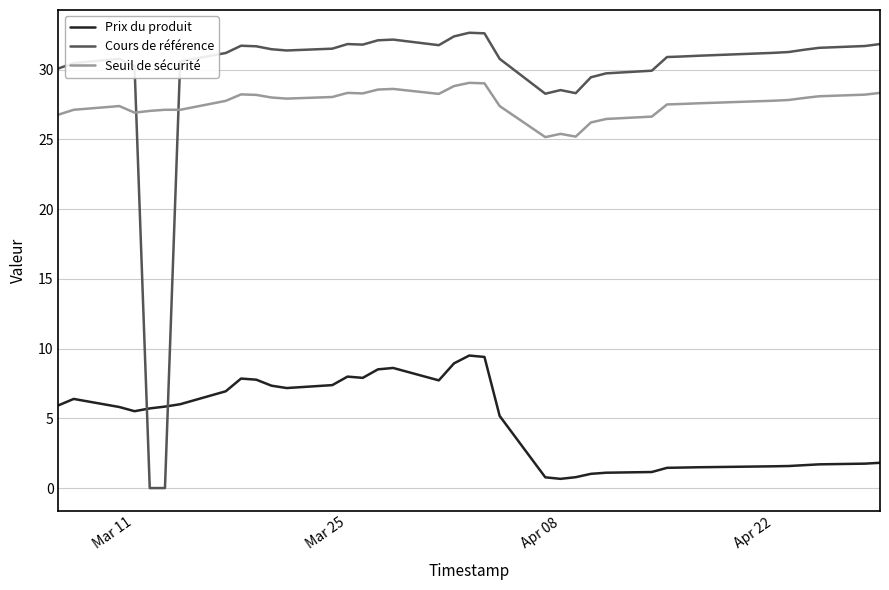

True or false: Seuil de sécurité and Prix du produit intersect in this chart.

False